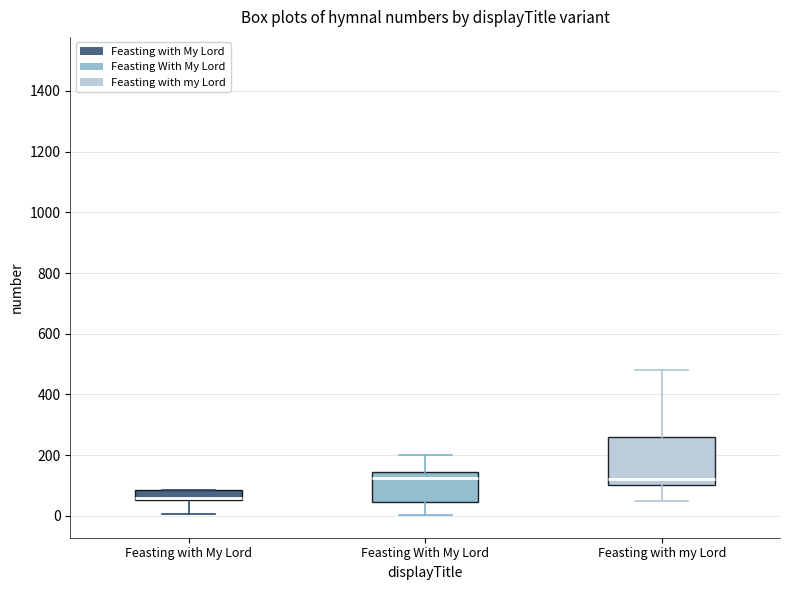

Where does the upper whisker of the box for Feasting With My Lord end on the y-axis? The values are not printed on the chart, so give them approximately, as read against the axis.

200